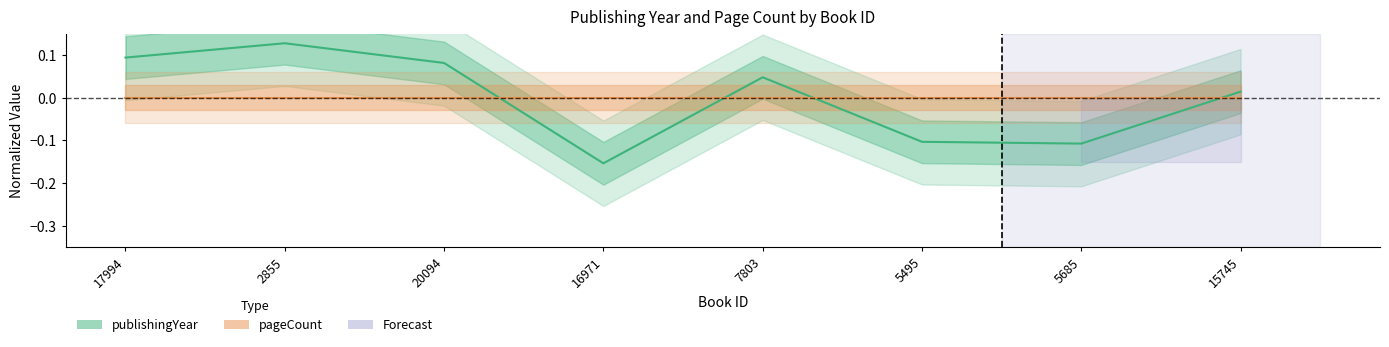

What is the label of the 6th point from the left?

5495